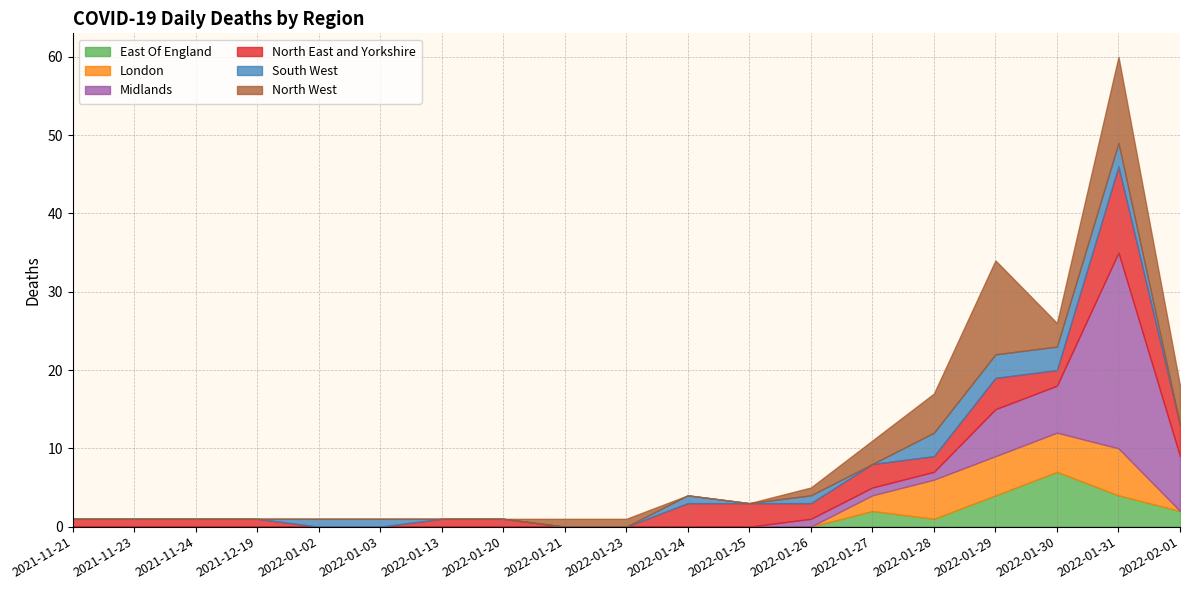

Which series ends up on top after the final intersection of East Of England and Midlands?

Midlands